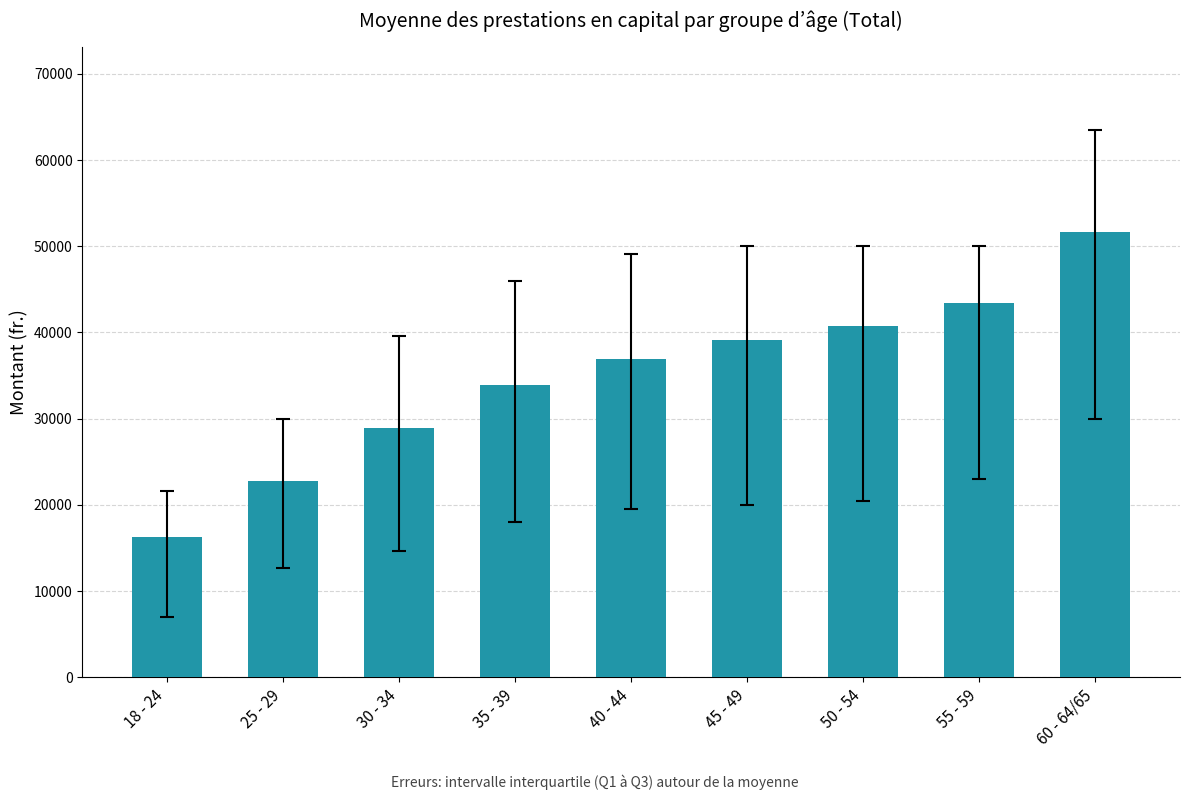

What is the approximate value at 55 - 59?

43376.9